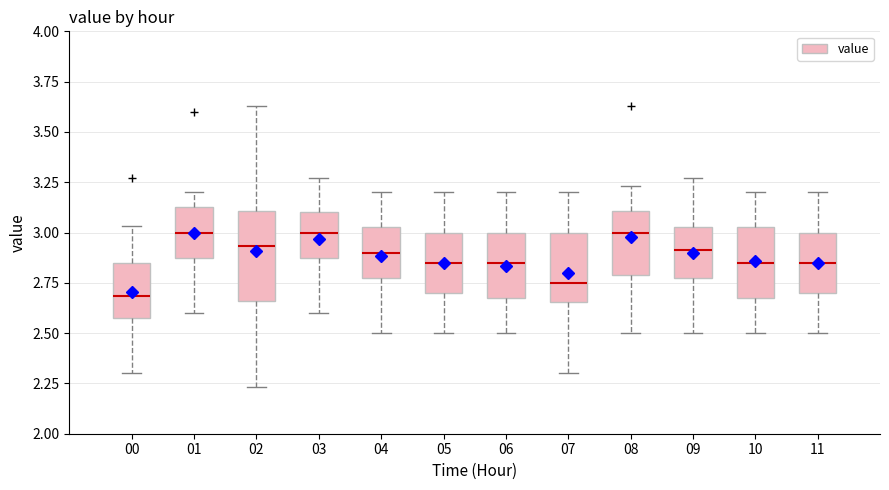

Where is the upper edge of the box at x = 00 on the y-axis? The values are not printed on the chart, so give them approximately, as read against the axis.

2.85